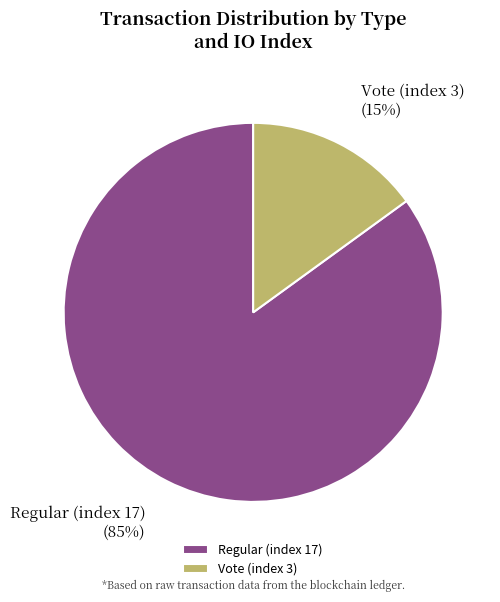

Do Regular (index 17) and Vote (index 3) together represent more than half of the pie?

Yes